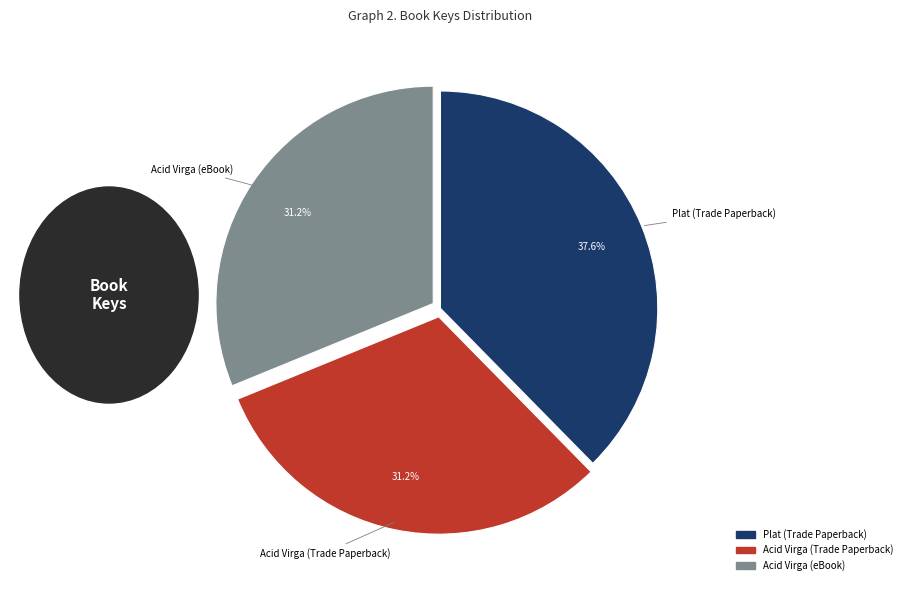

What percentage is the Plat (Trade Paperback) slice, to the nearest percent?

38%